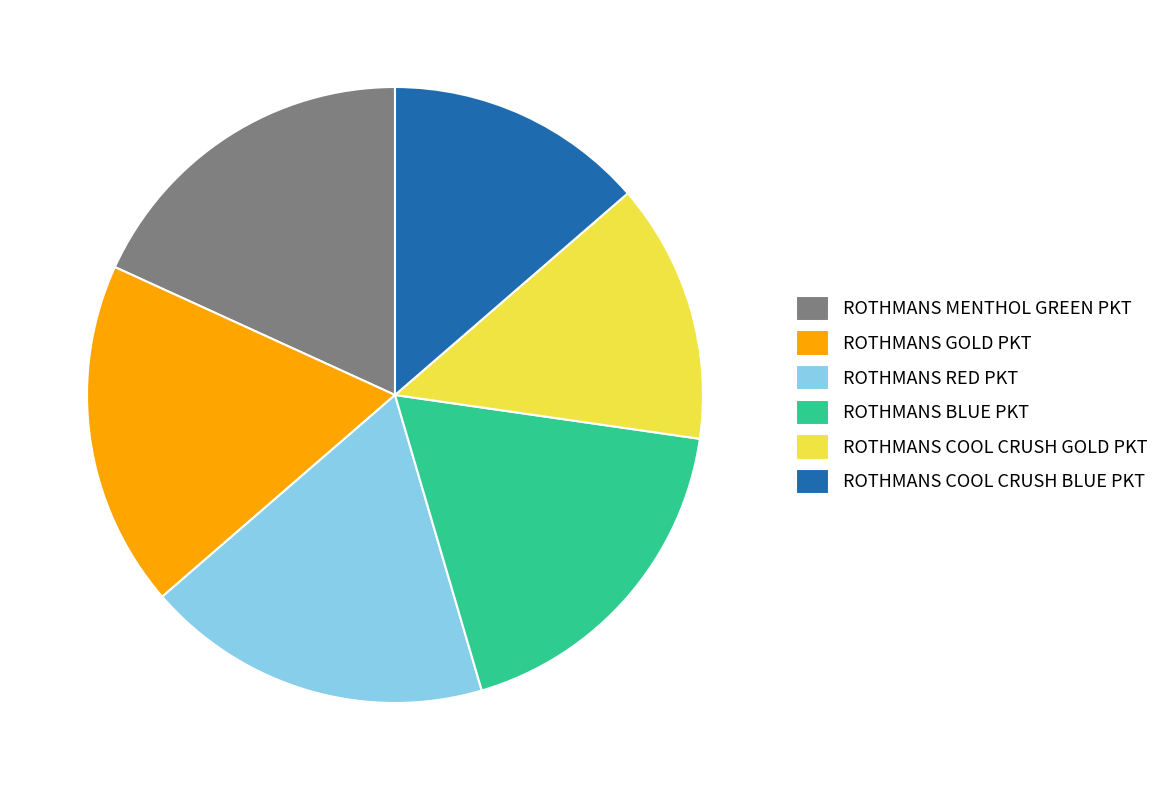

Do ROTHMANS RED PKT and ROTHMANS BLUE PKT together represent more than half of the pie?

No